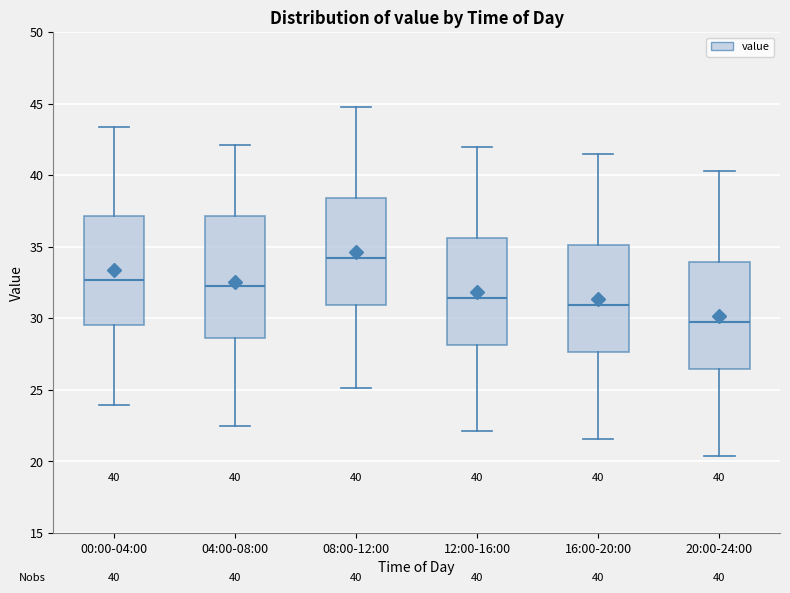

Which box is the tallest, from its lower edge to its upper edge?

04:00-08:00